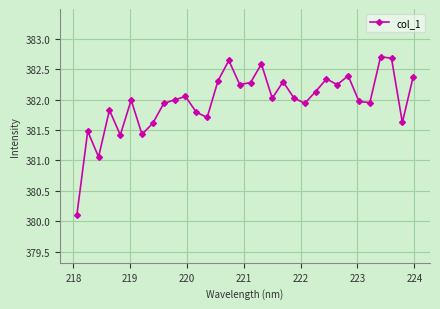

How many interior local valleys (lower than both neighbors) does the data have?

10